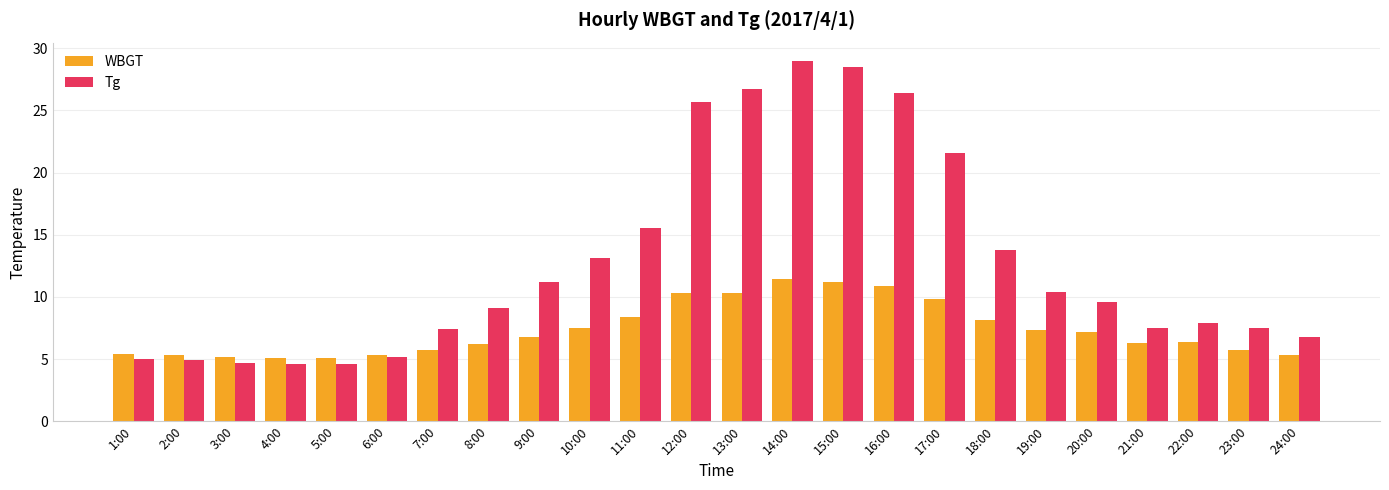

What is the maximum value for Tg?

29.0